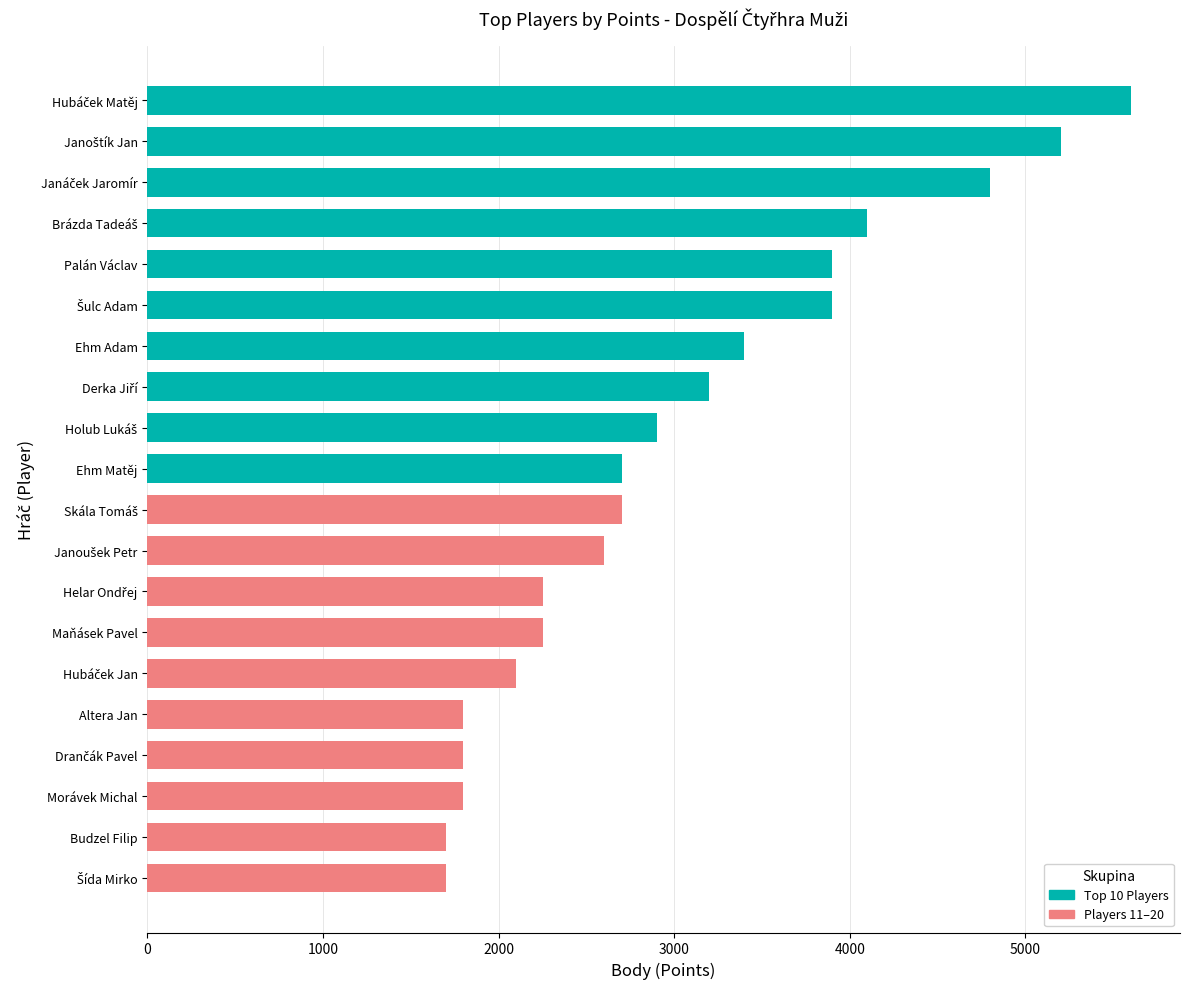

What is the value of the Players 11–20 bar at the 8th from the left?

2250